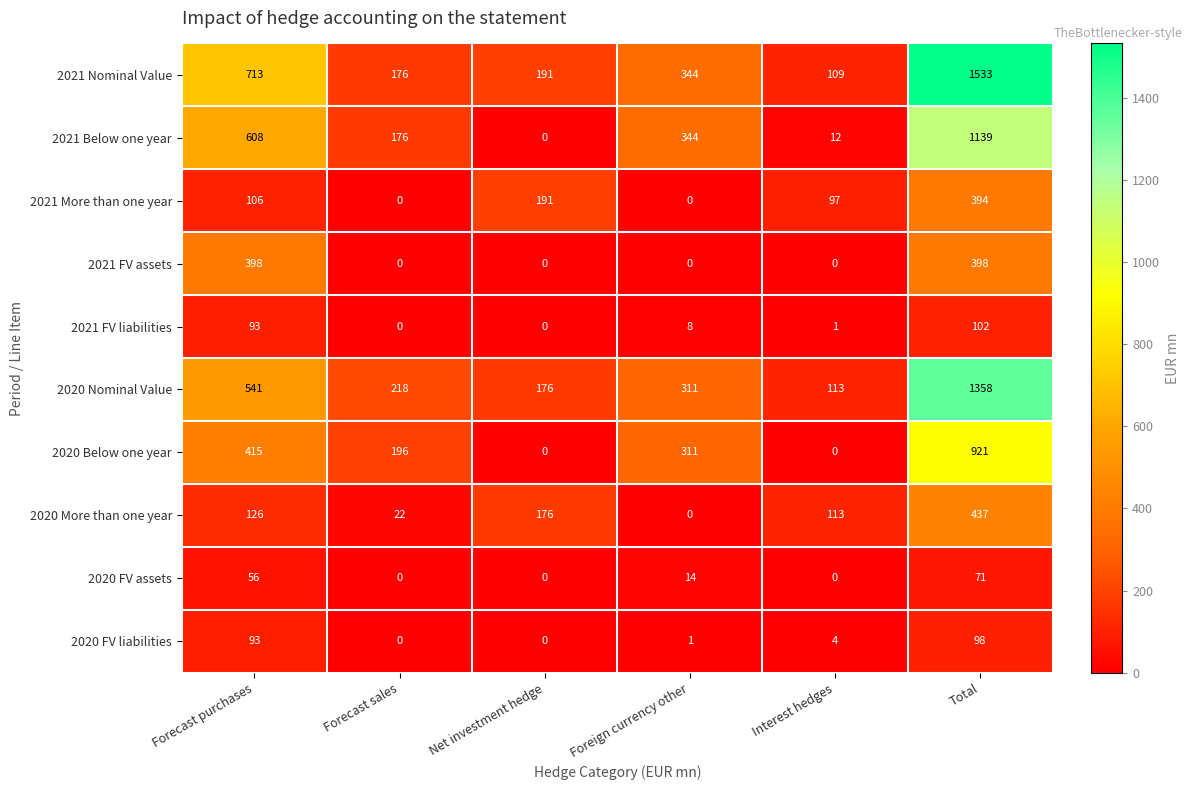

True or false: 2021 Nominal Value has a value of 182 at Foreign currency other.

False